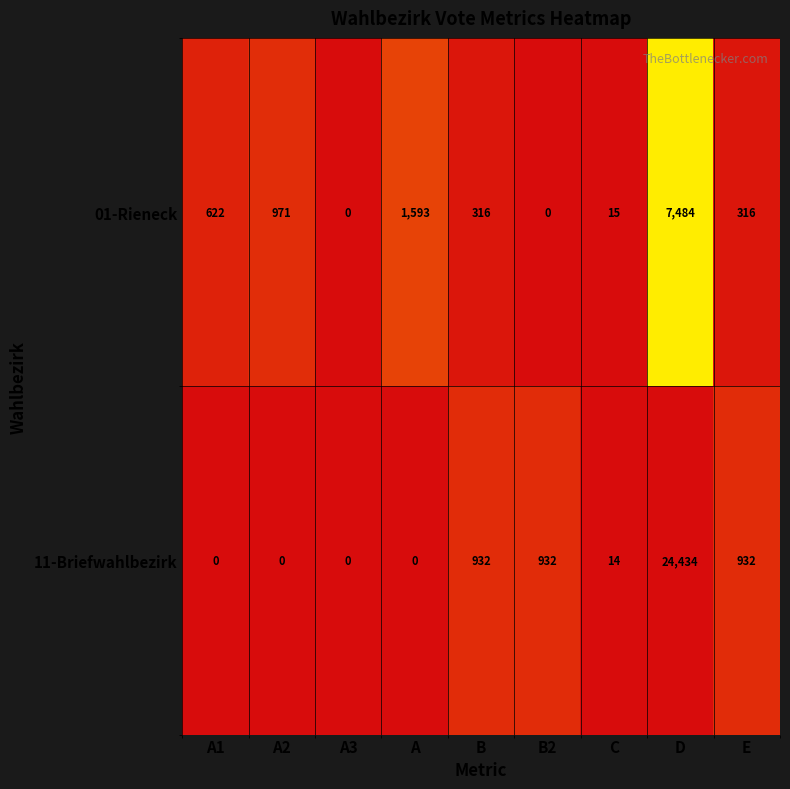

What is the total value across all series at B2?

932